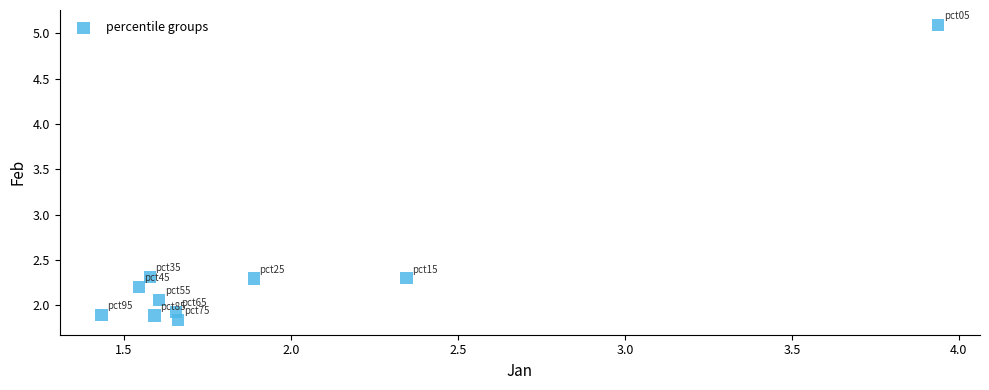

What is the range of X values (max minus min)?

2.5